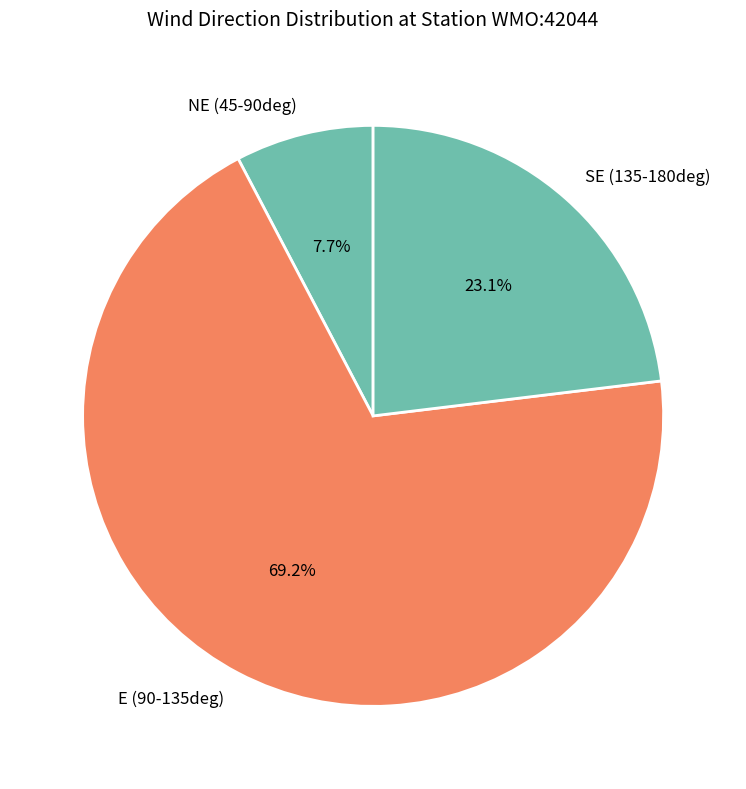

How many segments does this pie chart have?

3